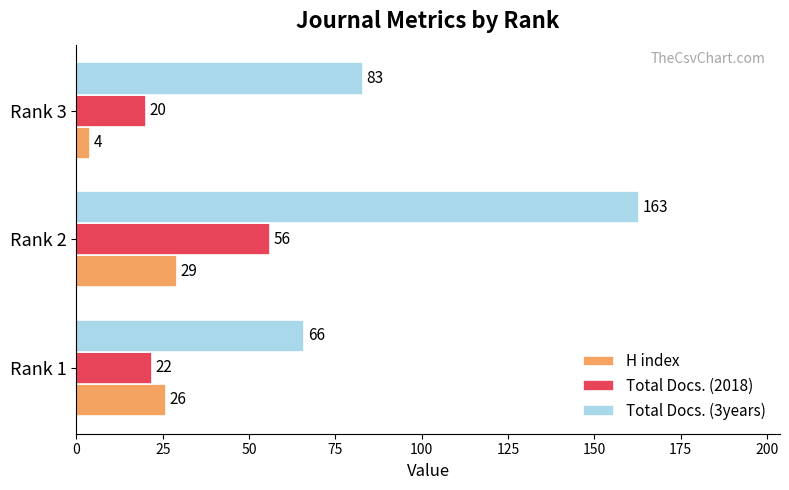

What is the sum of all Total Docs. (2018) values?

98